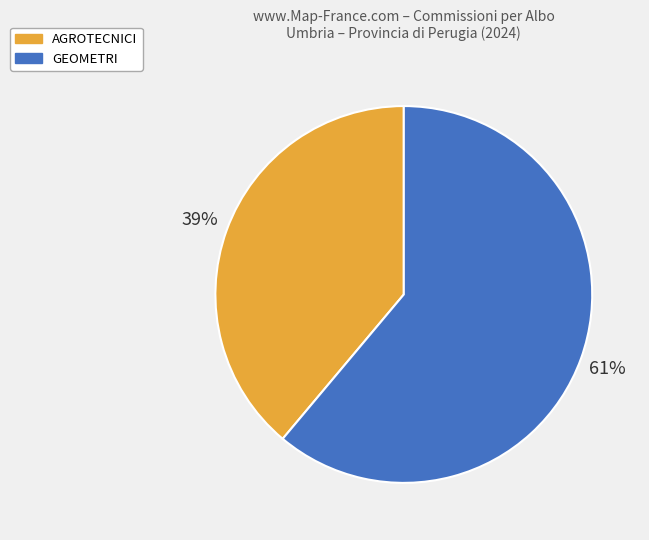

Is the sum of AGROTECNICI and GEOMETRI greater than half?

Yes